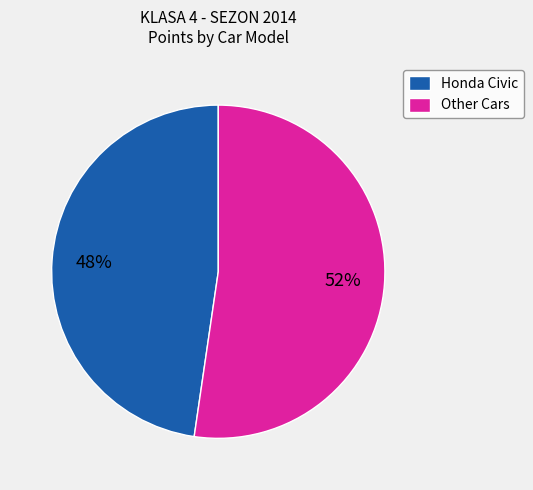

To the nearest percent, what is the combined percentage of Other Cars and Honda Civic?

100%